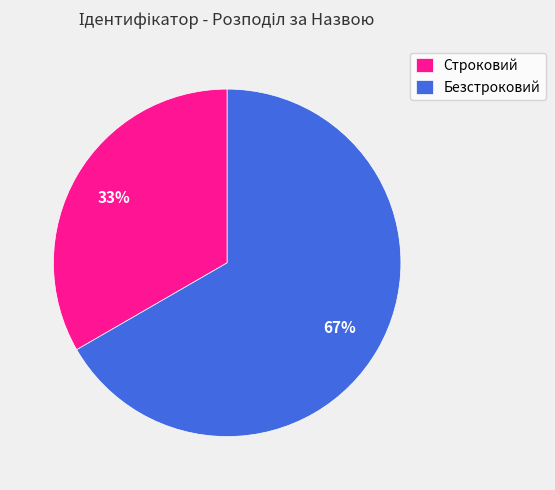

To the nearest percent, what percentage of the pie is Безстроковий?

67%